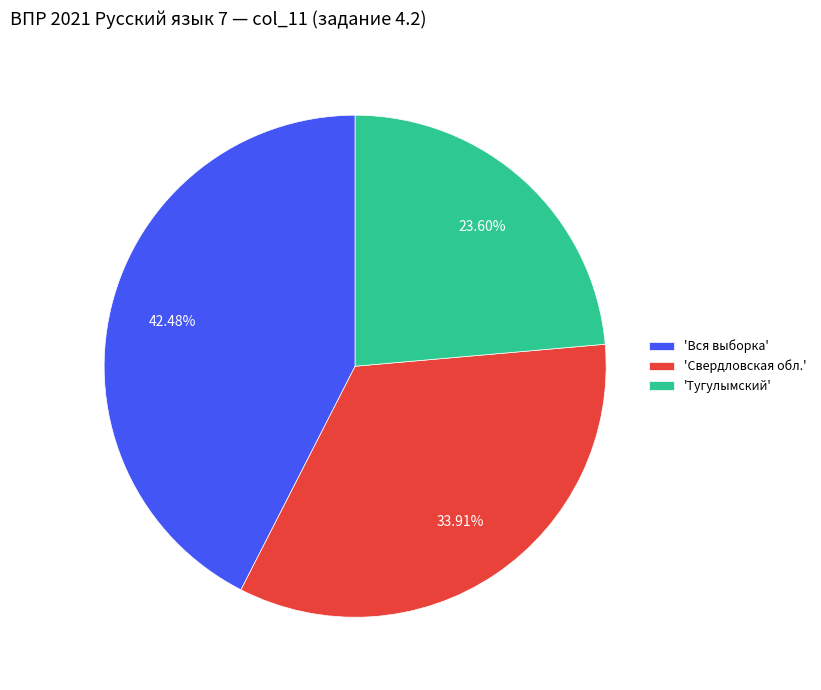

Is the sum of 'Свердловская обл.' and 'Тугулымский' greater than half?

Yes